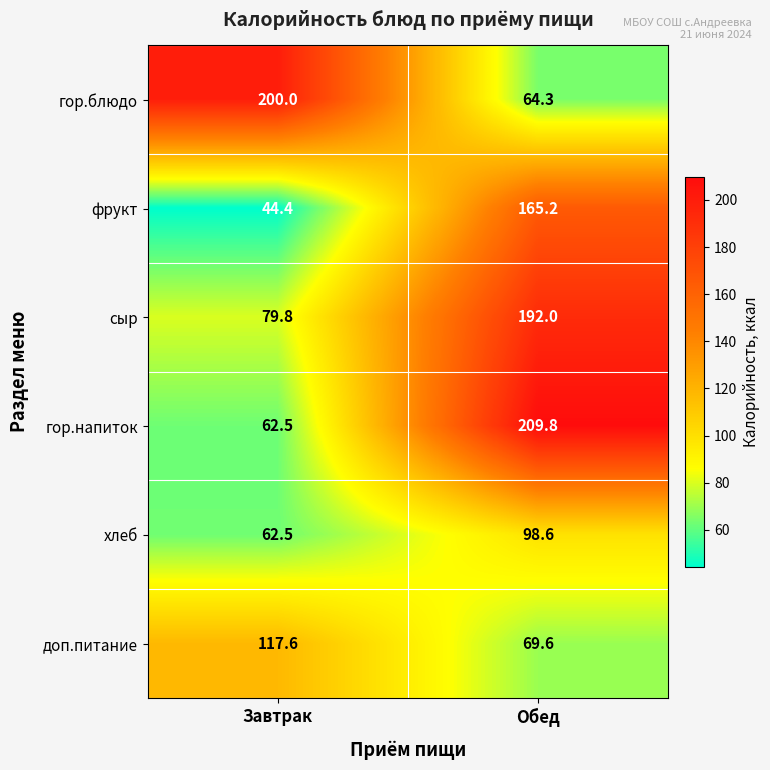

Which series has the largest range (max minus min)?

гор.напиток